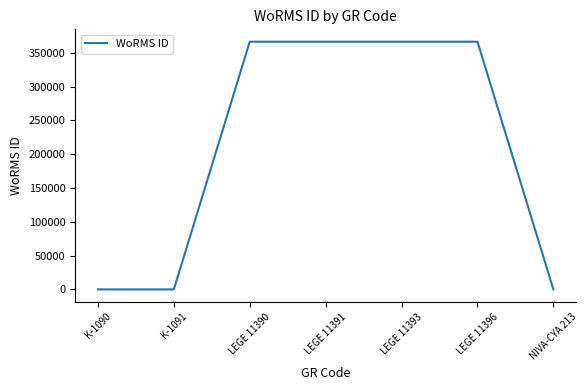

What is the average value?

209485